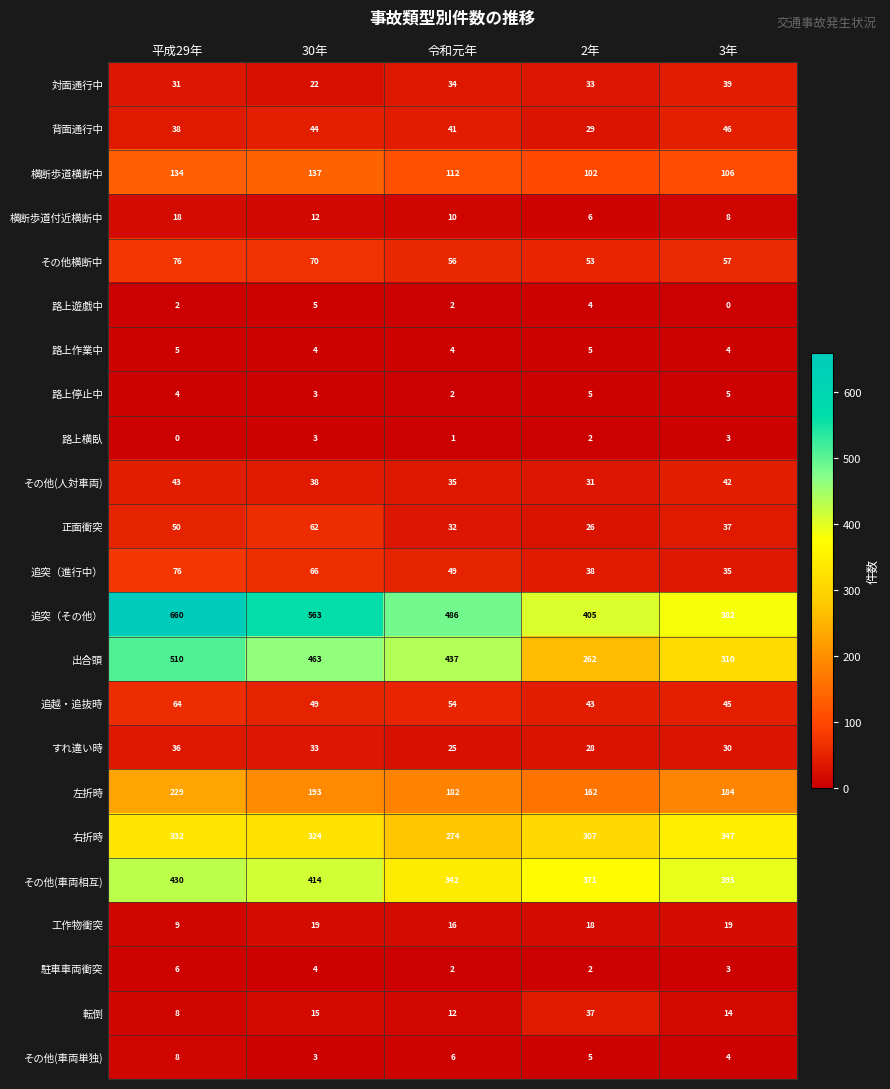

The 追突（その他） series shows 660 at 平成29年. True or false?

True